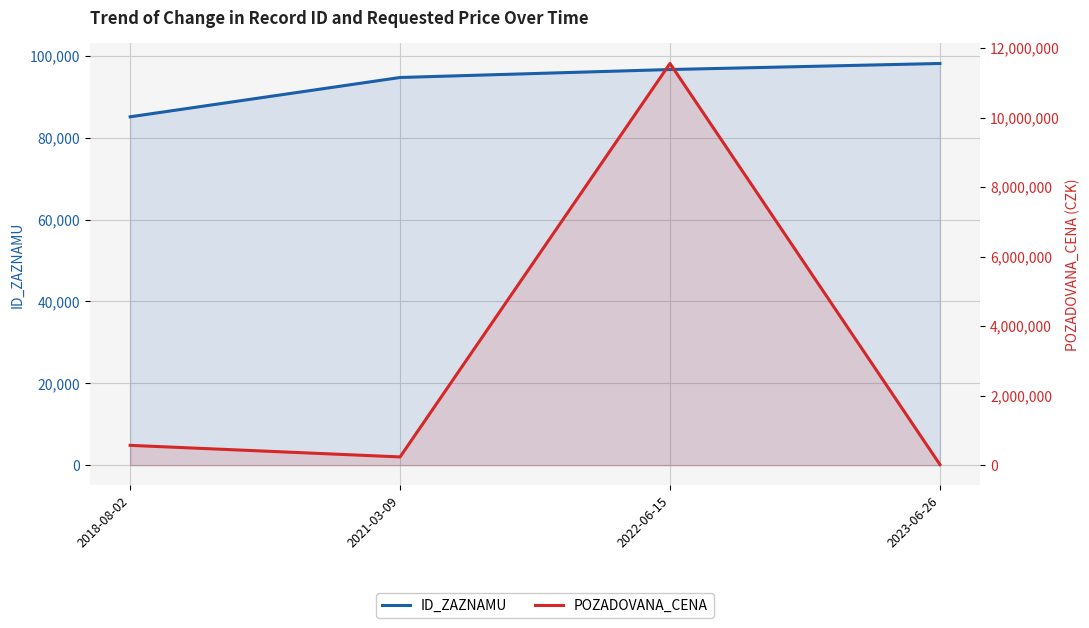

The ID_ZAZNAMU series shows 23413 at 2022-06-15. True or false?

False